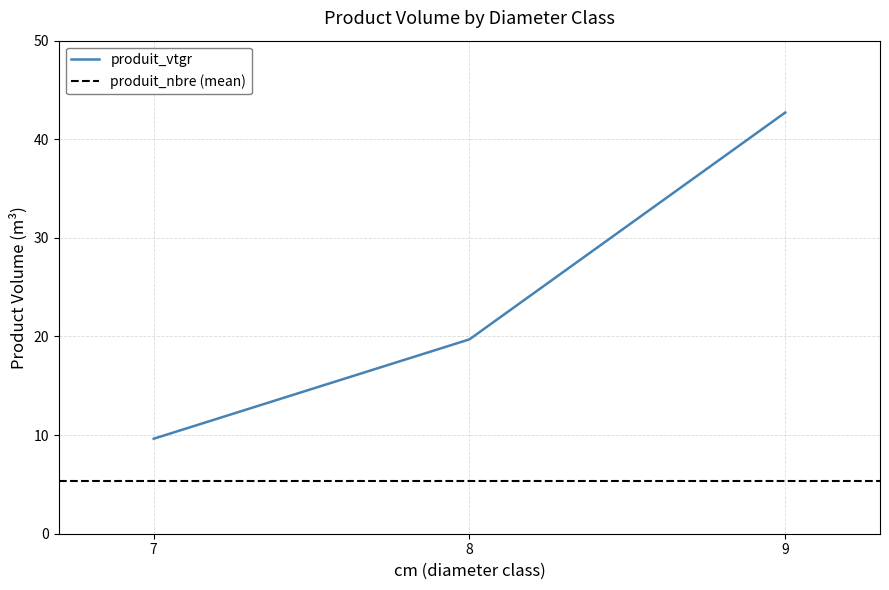

At which label does the data first exceed 19?

8